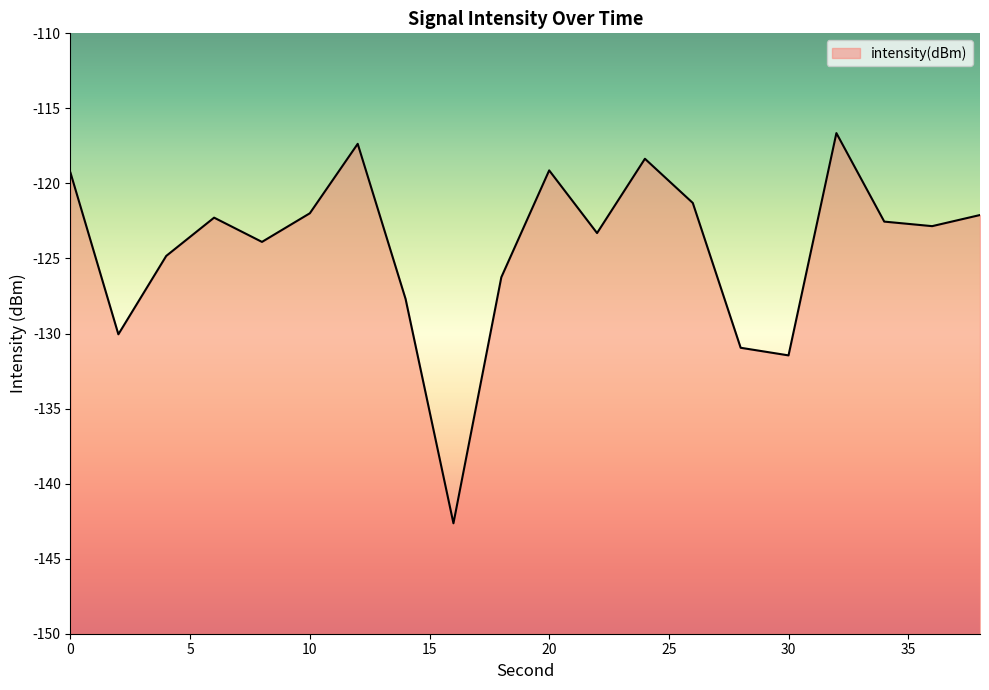

Reading right to left, what are all the values shown in this chart?

-122.1	-122.8	-122.5	-116.6	-131.5	-130.9	-121.3	-118.4	-123.3	-119.1	-126.3	-142.6	-127.7	-117.4	-122.0	-123.9	-122.3	-124.8	-130.1	-119.3